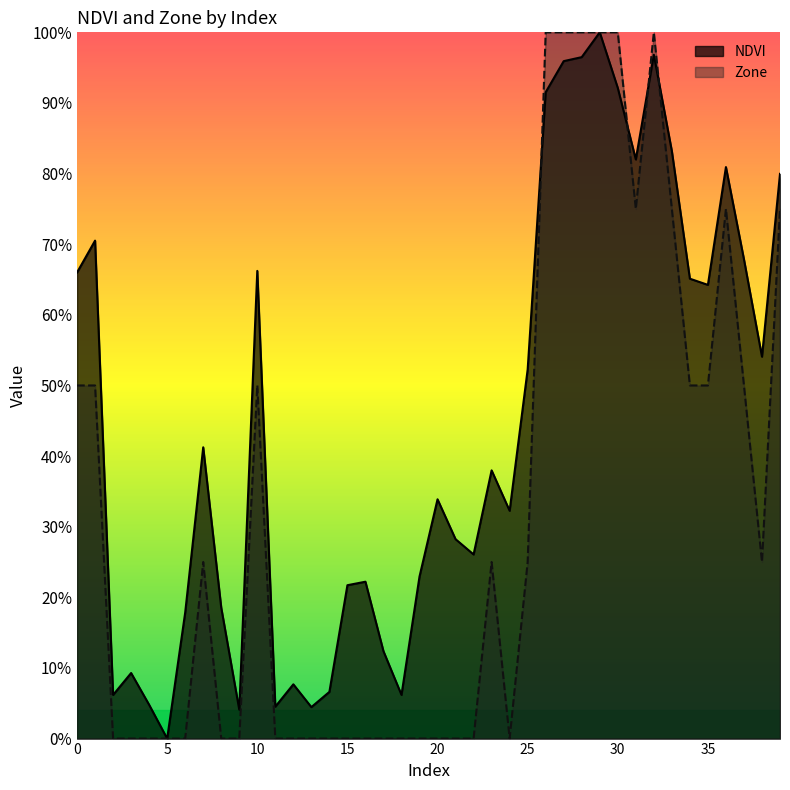

What are all the series names shown in the legend?

NDVI, Zone